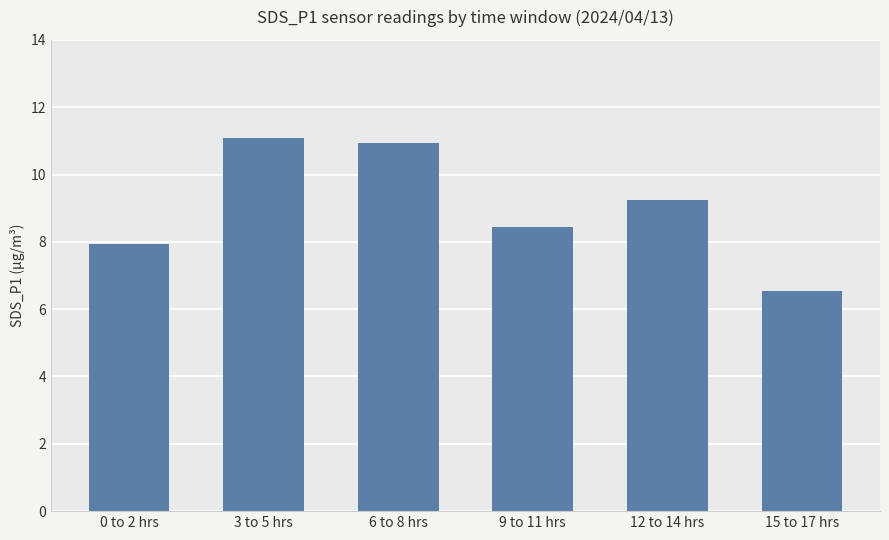

What is the label of the 2nd bar from the right?

12 to 14 hrs